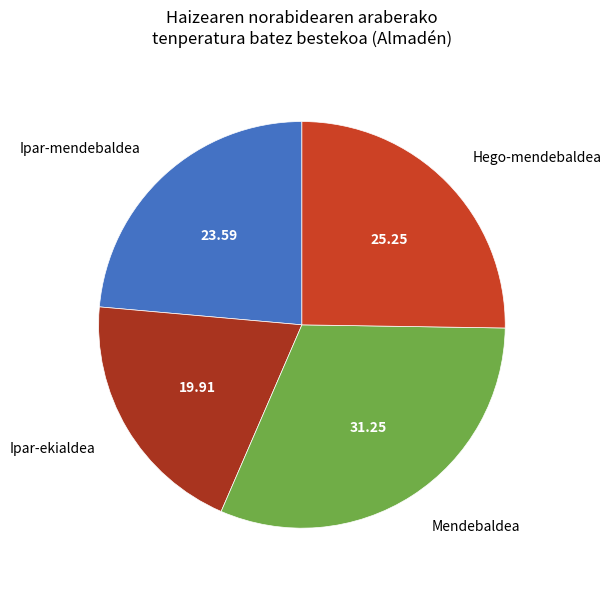

Combined, do Ipar-ekialdea and Mendebaldea account for over 50%?

Yes